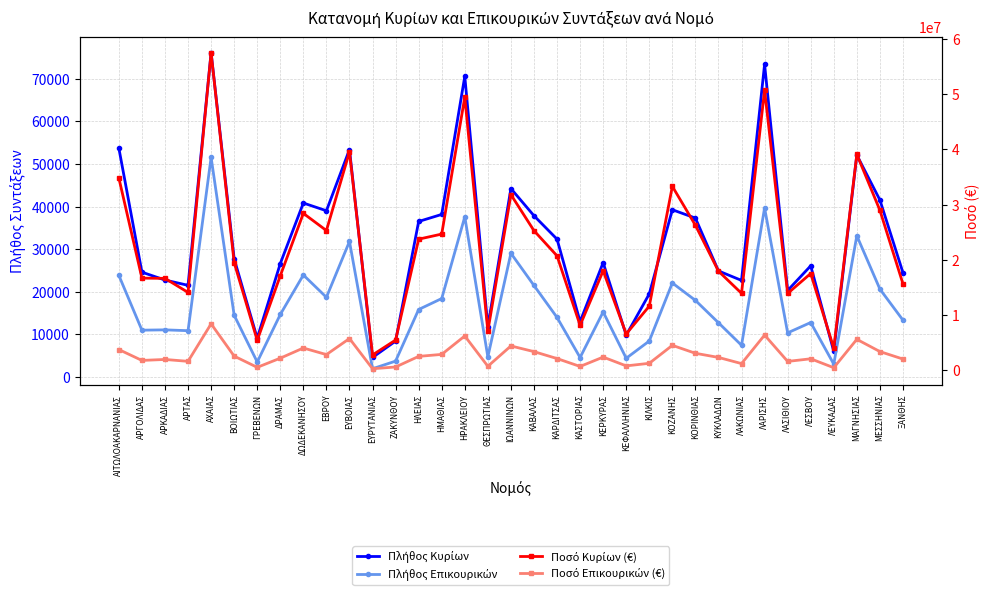

Which series has the widest spread of values?

Ποσό Κυρίων (€)